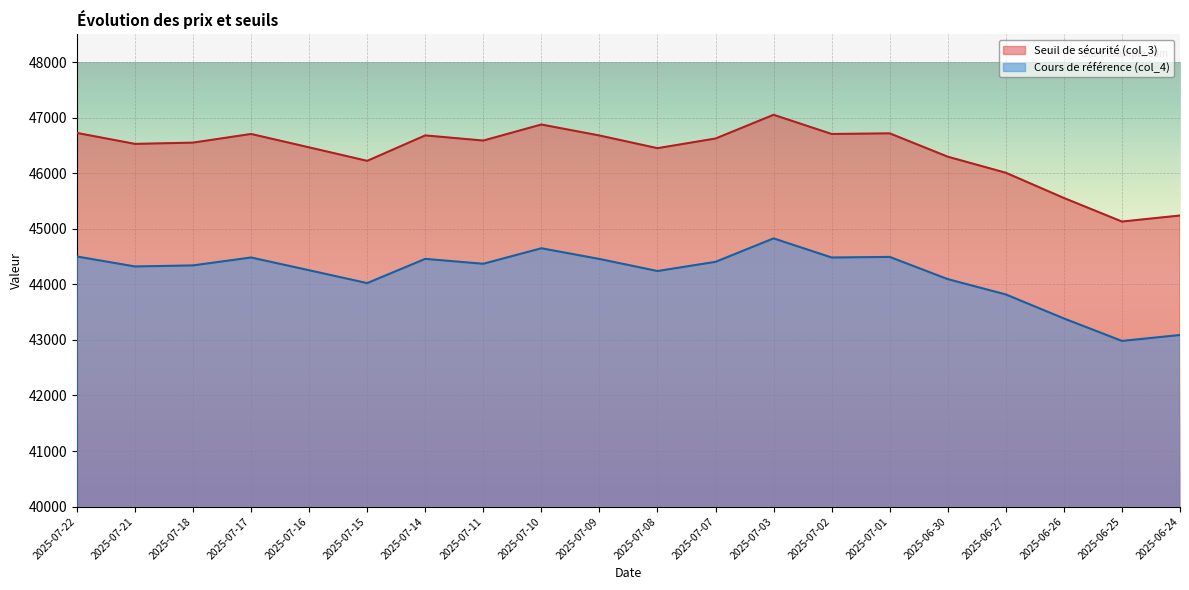

Between 2025-07-09 and 2025-07-03, which series saw the biggest shift?

Seuil de sécurité (col_3)